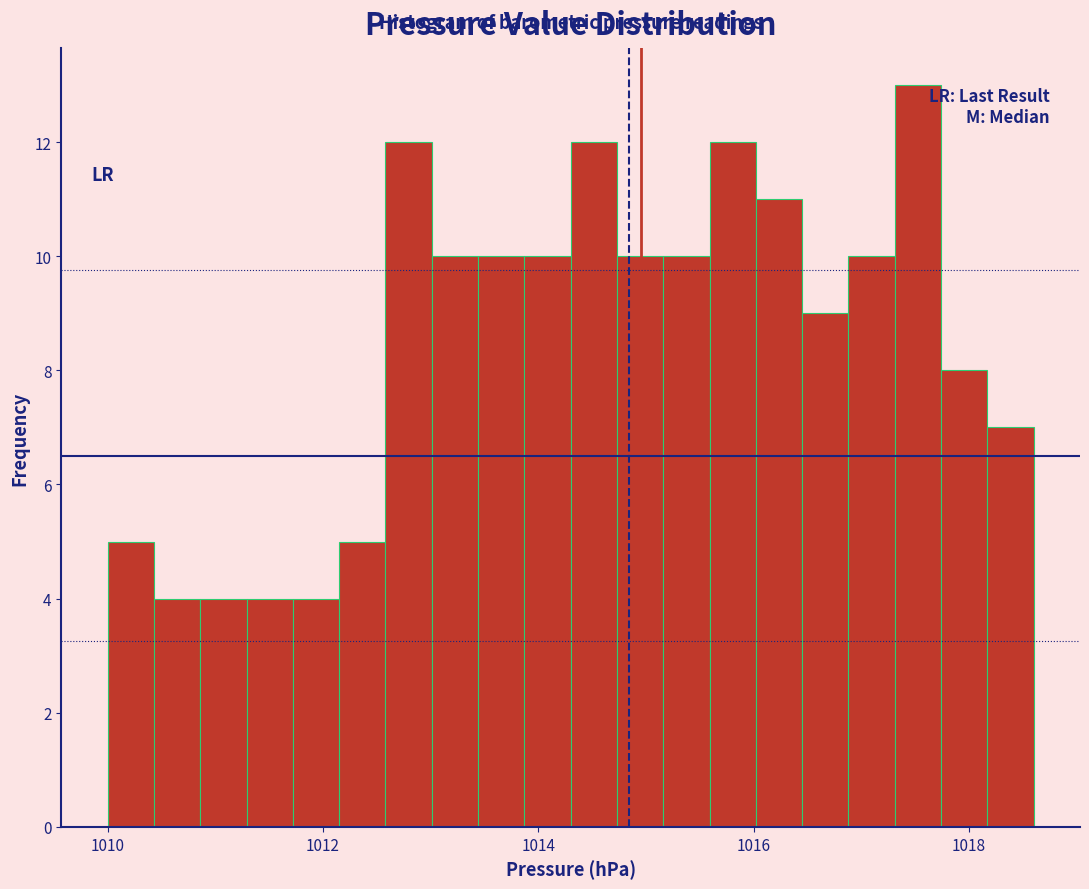

Read against the x-axis, roughly where is the centre of the tallest bar?

1017.6